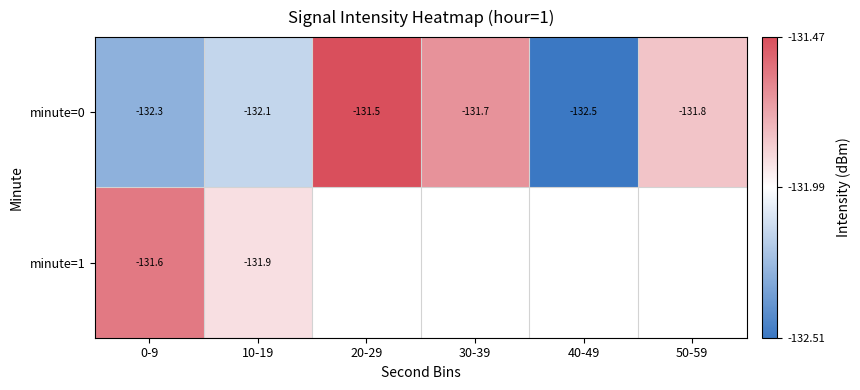

At which category is the sum across all series the highest?

0-9